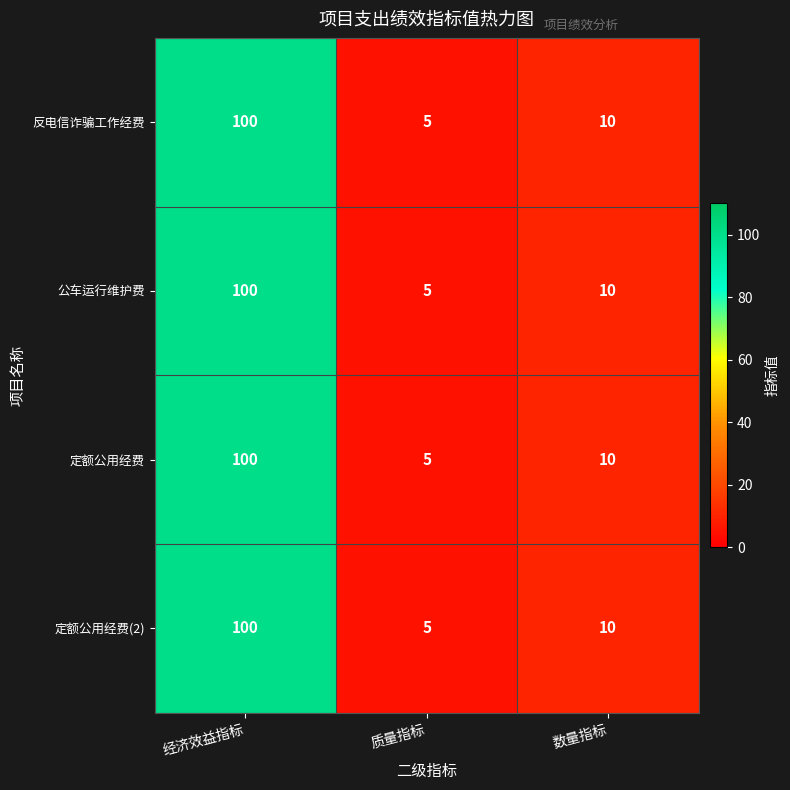

Where is 定额公用经费 nearest to the value 52?

数量指标